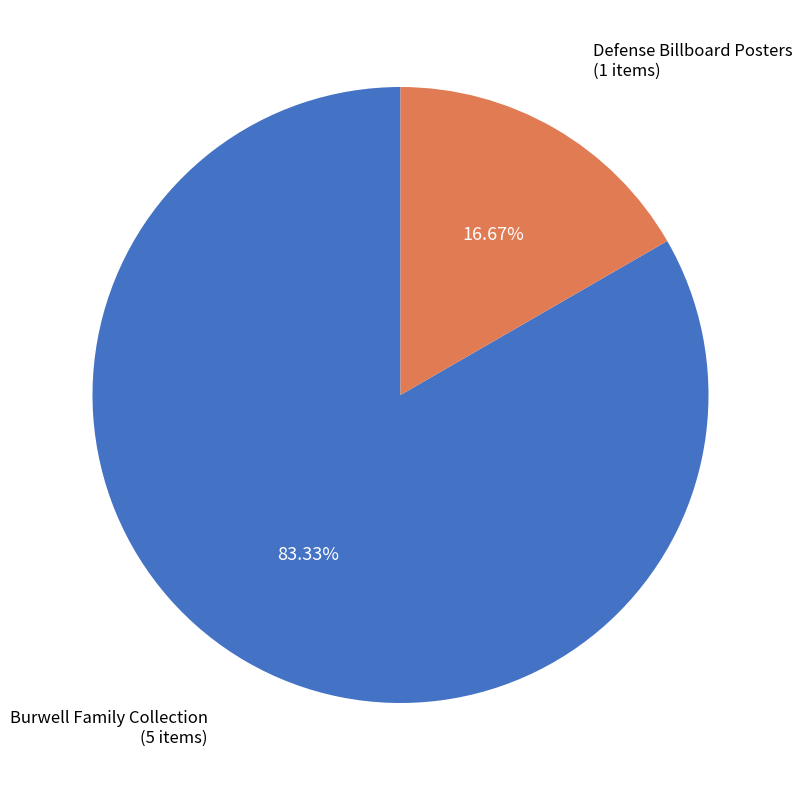

Rank the categories by value from lowest to highest.

Defense Billboard Posters, Burwell Family Collection